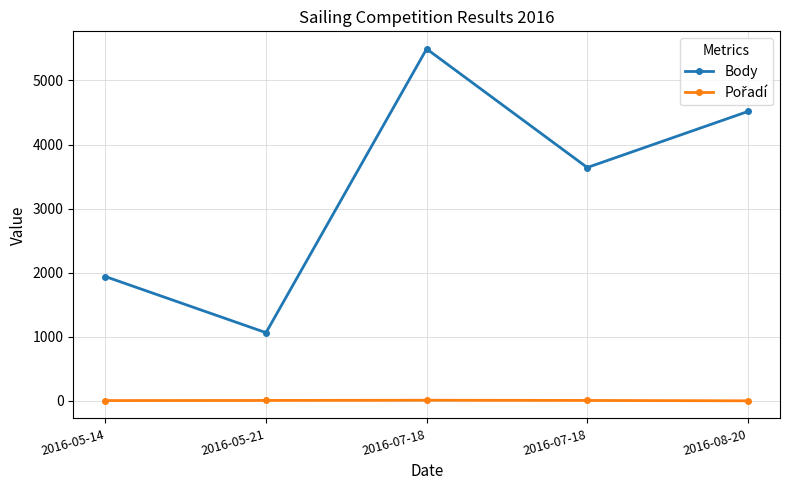

At which category does the chart reach its minimum across all series?

2016-08-20